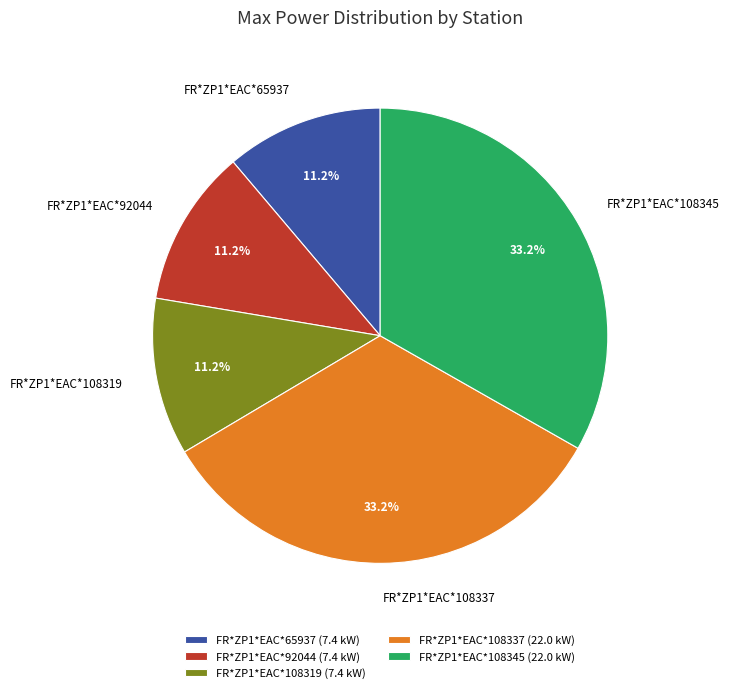

How many segments does this pie chart have?

5